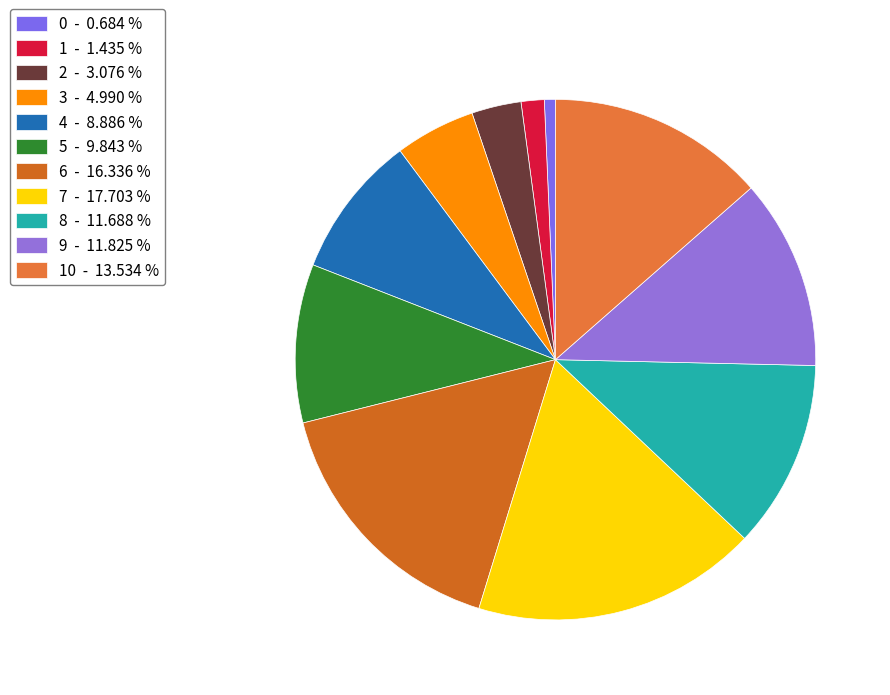

How many slices are in this pie chart?

11